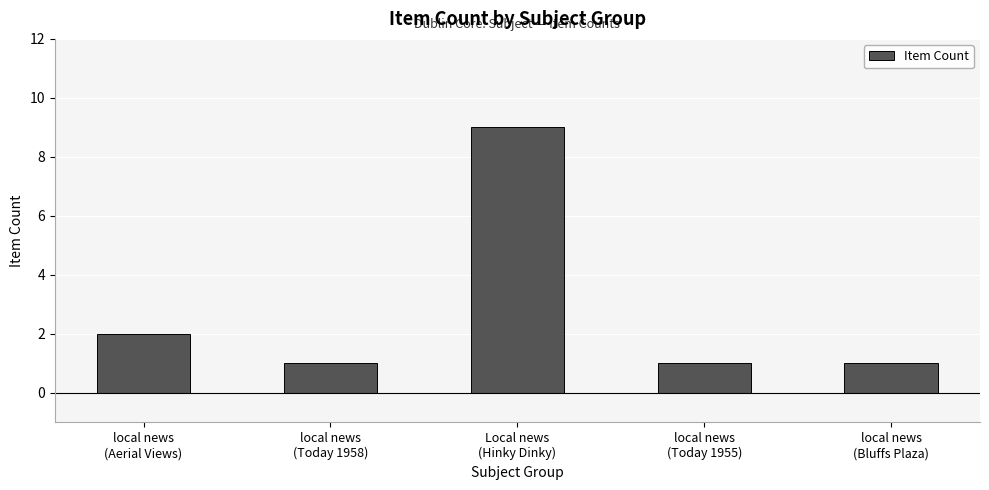

What is the greatest value displayed?

9